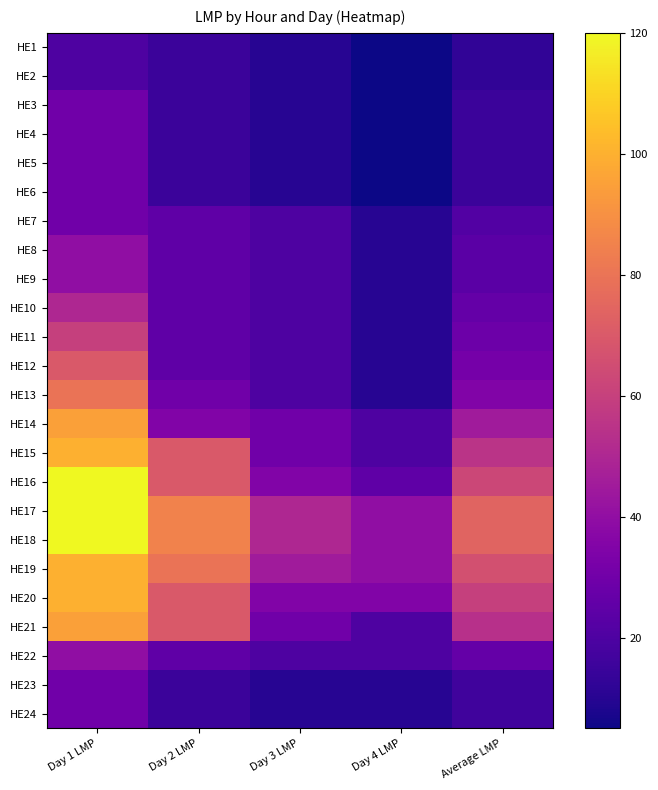

Reading right to left, transcribe all the data shown in this chart.

HE1: Average LMP=12.5	Day 4 LMP=5.0	Day 3 LMP=10.0	Day 2 LMP=15.0	Day 1 LMP=20.0
HE2: Average LMP=12.5	Day 4 LMP=5.0	Day 3 LMP=10.0	Day 2 LMP=15.0	Day 1 LMP=20.0
HE3: Average LMP=15.0	Day 4 LMP=5.0	Day 3 LMP=10.0	Day 2 LMP=15.0	Day 1 LMP=30.0
HE4: Average LMP=15.0	Day 4 LMP=5.0	Day 3 LMP=10.0	Day 2 LMP=15.0	Day 1 LMP=30.0
HE5: Average LMP=15.0	Day 4 LMP=5.0	Day 3 LMP=10.0	Day 2 LMP=15.0	Day 1 LMP=30.0
HE6: Average LMP=15.0	Day 4 LMP=5.0	Day 3 LMP=10.0	Day 2 LMP=15.0	Day 1 LMP=30.0
HE7: Average LMP=21.2	Day 4 LMP=10.0	Day 3 LMP=20.0	Day 2 LMP=25.0	Day 1 LMP=30.0
HE8: Average LMP=23.8	Day 4 LMP=10.0	Day 3 LMP=20.0	Day 2 LMP=25.0	Day 1 LMP=40.0
HE9: Average LMP=23.8	Day 4 LMP=10.0	Day 3 LMP=20.0	Day 2 LMP=25.0	Day 1 LMP=40.0
HE10: Average LMP=26.2	Day 4 LMP=10.0	Day 3 LMP=20.0	Day 2 LMP=25.0	Day 1 LMP=50.0
HE11: Average LMP=28.8	Day 4 LMP=10.0	Day 3 LMP=20.0	Day 2 LMP=25.0	Day 1 LMP=60.0
HE12: Average LMP=31.2	Day 4 LMP=10.0	Day 3 LMP=20.0	Day 2 LMP=25.0	Day 1 LMP=70.0
HE13: Average LMP=35.0	Day 4 LMP=10.0	Day 3 LMP=20.0	Day 2 LMP=30.0	Day 1 LMP=80.0
HE14: Average LMP=45.0	Day 4 LMP=20.0	Day 3 LMP=30.0	Day 2 LMP=35.0	Day 1 LMP=95.0
HE15: Average LMP=55.0	Day 4 LMP=20.0	Day 3 LMP=30.0	Day 2 LMP=70.0	Day 1 LMP=100.0
HE16: Average LMP=62.5	Day 4 LMP=25.0	Day 3 LMP=35.0	Day 2 LMP=70.0	Day 1 LMP=120.0
HE17: Average LMP=73.8	Day 4 LMP=40.0	Day 3 LMP=50.0	Day 2 LMP=85.0	Day 1 LMP=120.0
HE18: Average LMP=73.8	Day 4 LMP=40.0	Day 3 LMP=50.0	Day 2 LMP=85.0	Day 1 LMP=120.0
HE19: Average LMP=66.2	Day 4 LMP=40.0	Day 3 LMP=45.0	Day 2 LMP=80.0	Day 1 LMP=100.0
HE20: Average LMP=60.0	Day 4 LMP=35.0	Day 3 LMP=35.0	Day 2 LMP=70.0	Day 1 LMP=100.0
HE21: Average LMP=53.8	Day 4 LMP=20.0	Day 3 LMP=30.0	Day 2 LMP=70.0	Day 1 LMP=95.0
HE22: Average LMP=26.2	Day 4 LMP=20.0	Day 3 LMP=20.0	Day 2 LMP=25.0	Day 1 LMP=40.0
HE23: Average LMP=16.2	Day 4 LMP=10.0	Day 3 LMP=10.0	Day 2 LMP=15.0	Day 1 LMP=30.0
HE24: Average LMP=16.2	Day 4 LMP=10.0	Day 3 LMP=10.0	Day 2 LMP=15.0	Day 1 LMP=30.0